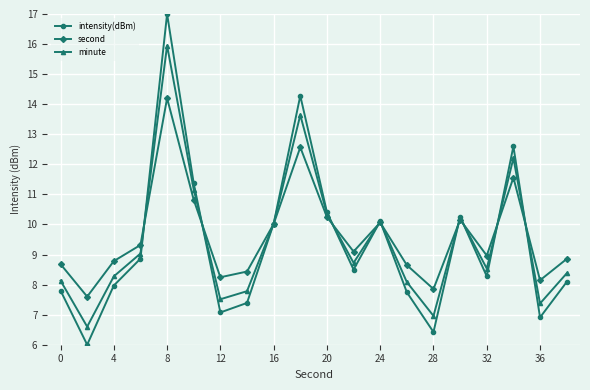

What is the value of the minute point at the 2nd from the left?

6.6